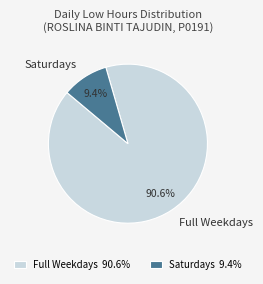

Between Saturdays and Full Weekdays, which is larger?

Full Weekdays